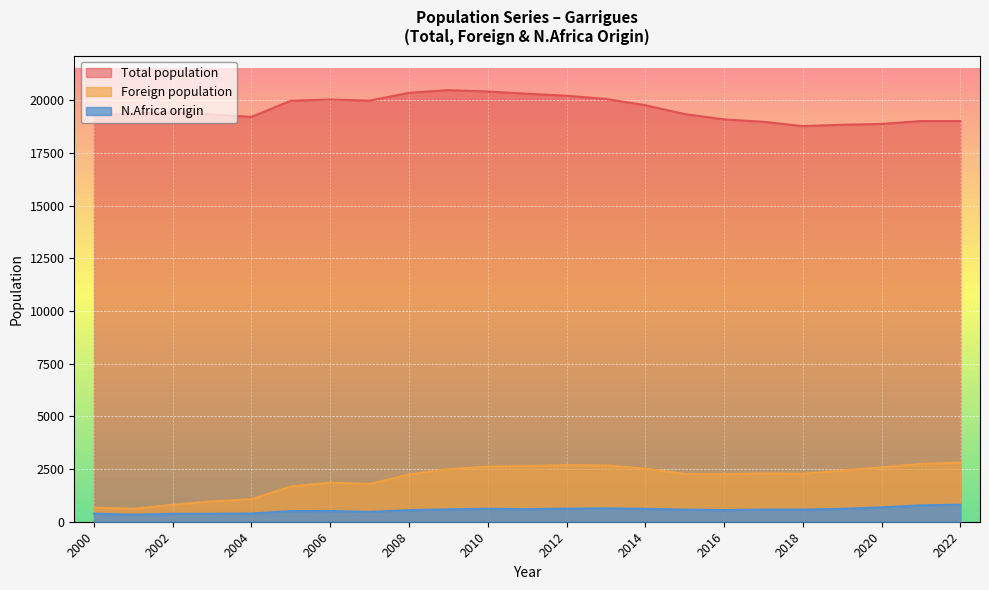

What is the value of the Total population point at the 20th from the left?

18833